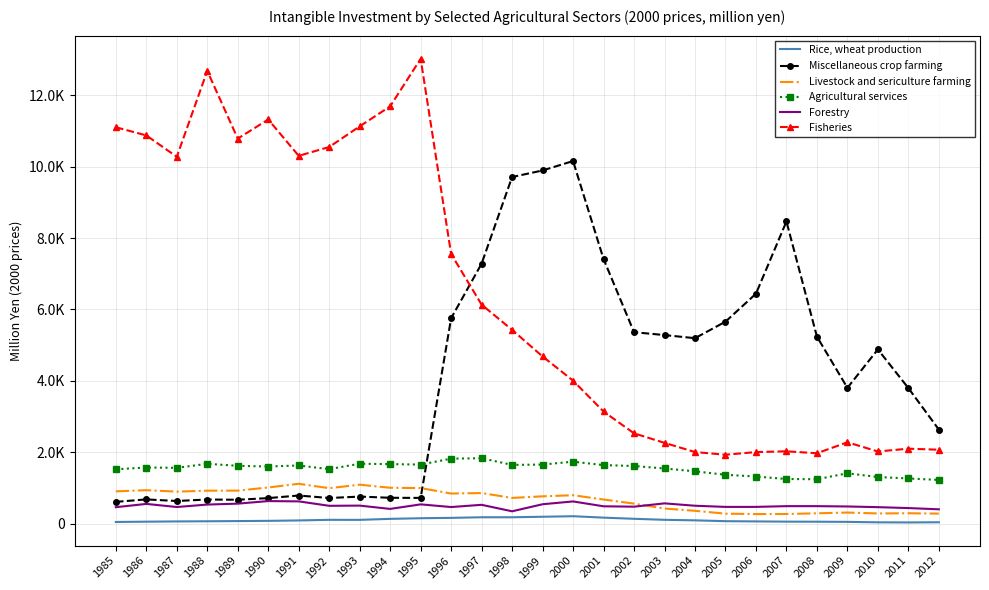

What are all the series names shown in the legend?

Rice, wheat production, Miscellaneous crop farming, Livestock and sericulture farming, Agricultural services, Forestry, Fisheries